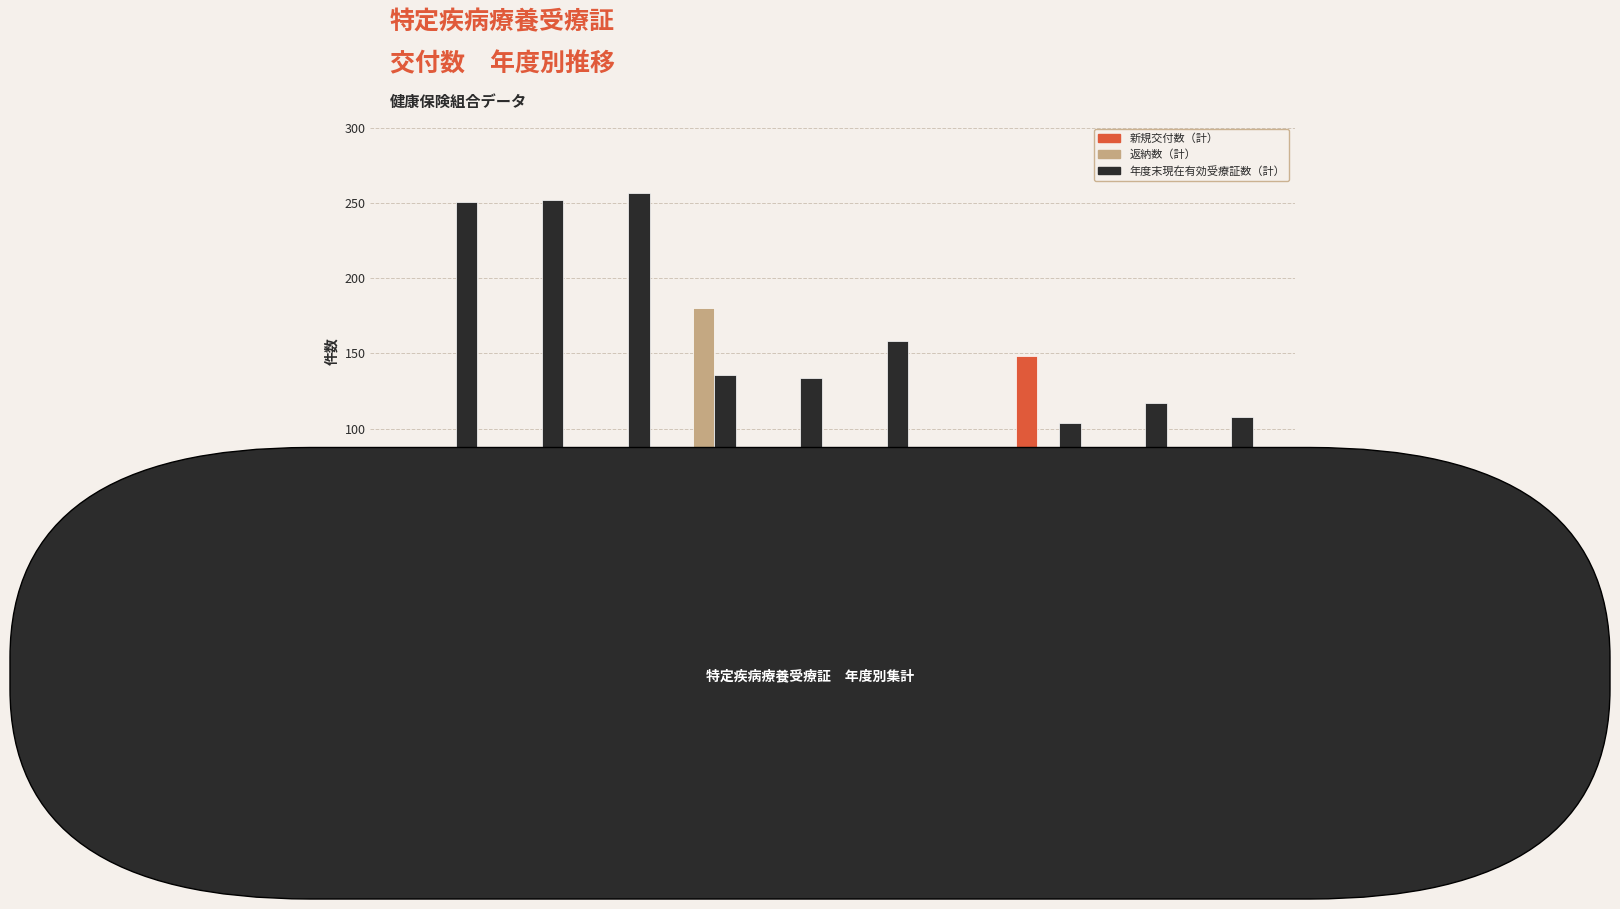

Are the bars grouped side by side (vs. stacked)?

Yes